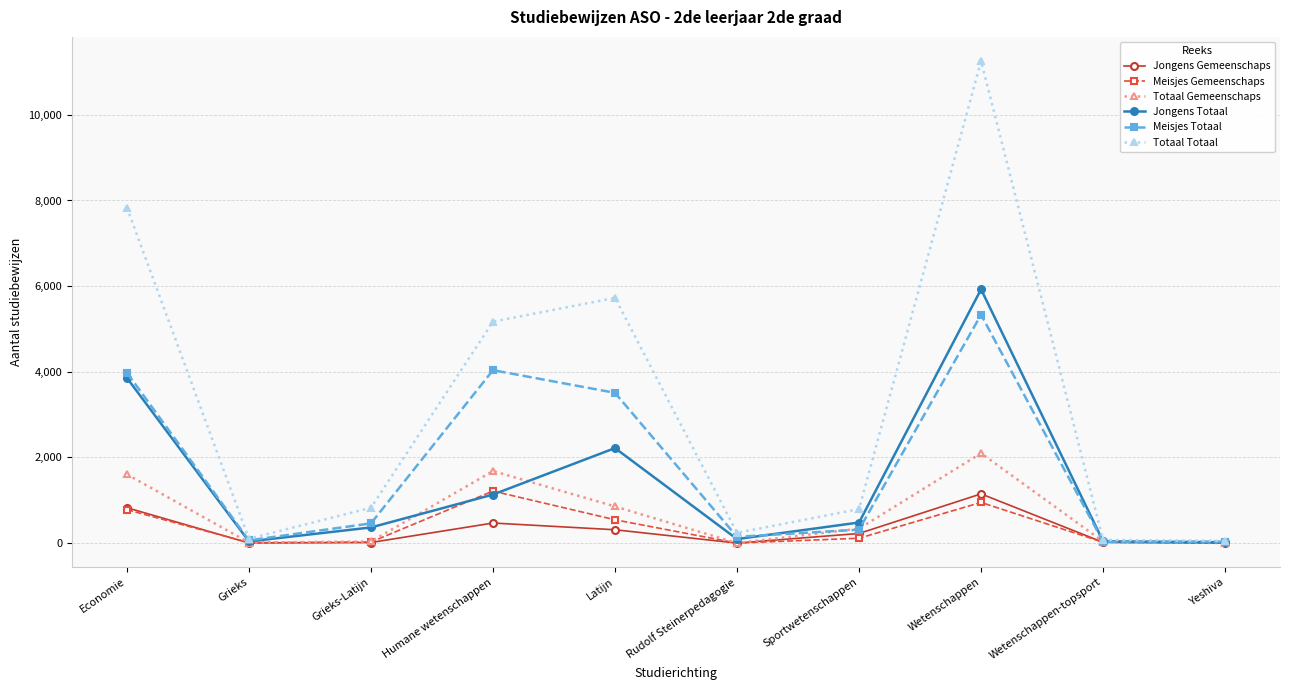

The value of Meisjes Gemeenschaps at Rudolf Steinerpedagogie is 0. True or false?

True